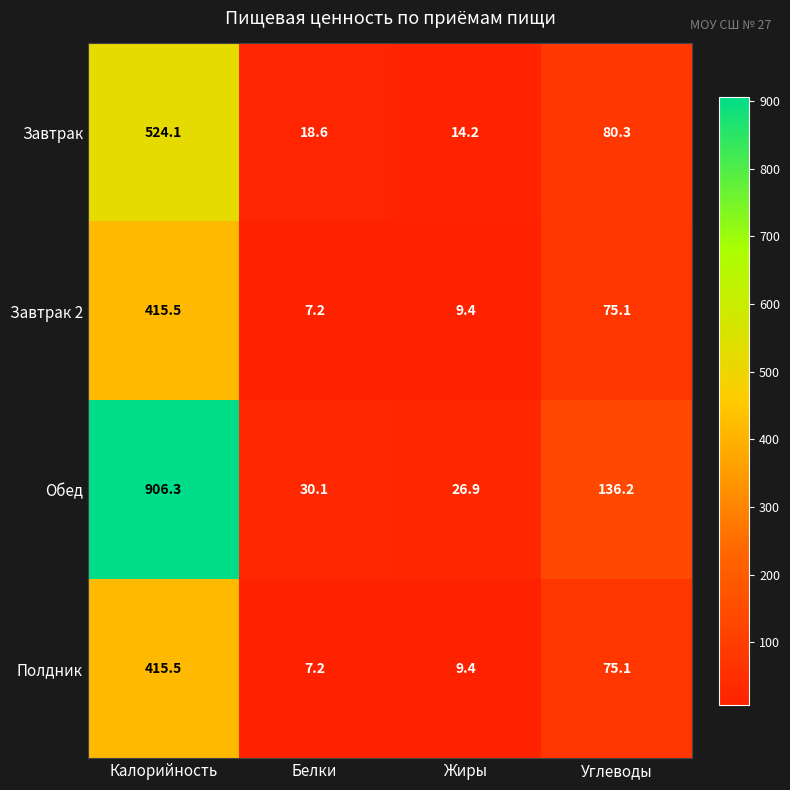

The Завтрак 2 series shows 11.4 at Белки. True or false?

False